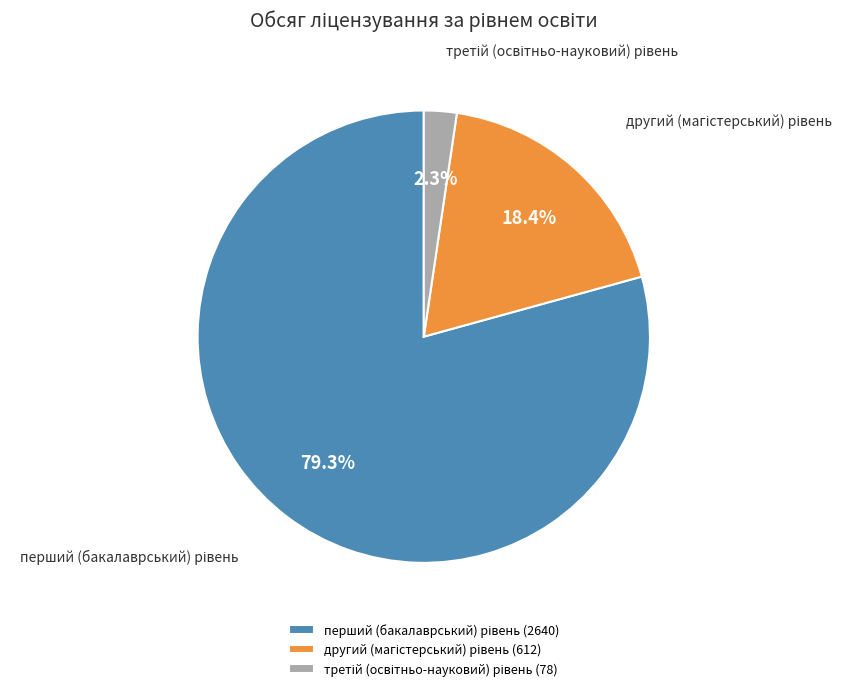

To the nearest percent, what is the average slice percentage?

33%